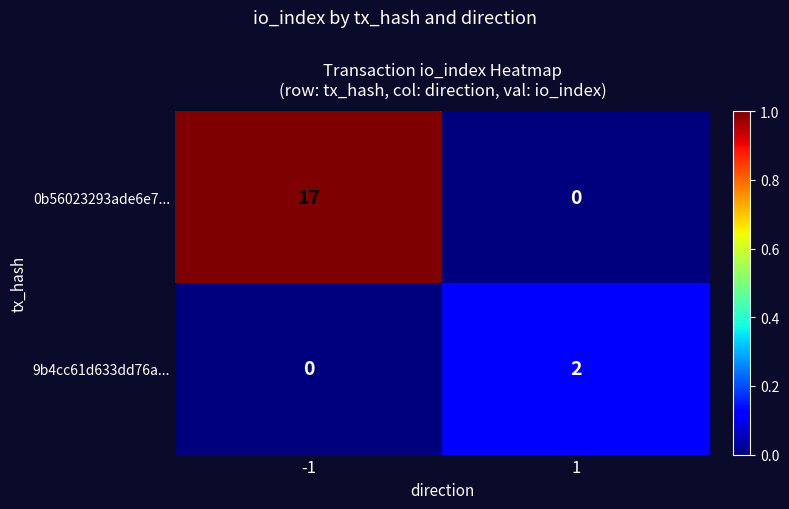

What is the difference between the 0b56023293ade6e7... values at -1 and 1?

17